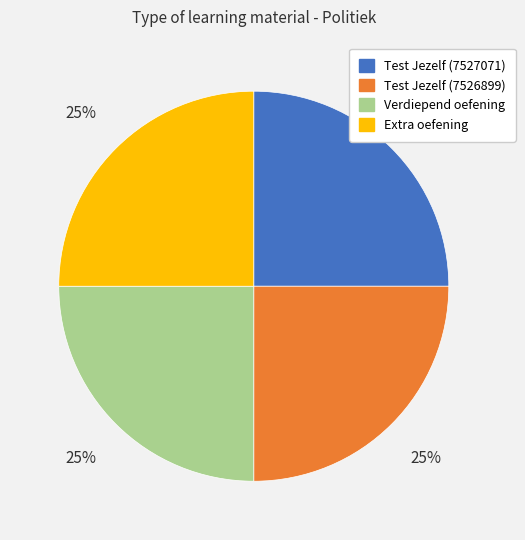

Approximately how many times larger is the value at Test Jezelf (7526899) compared to Verdiepend oefening?

1.0